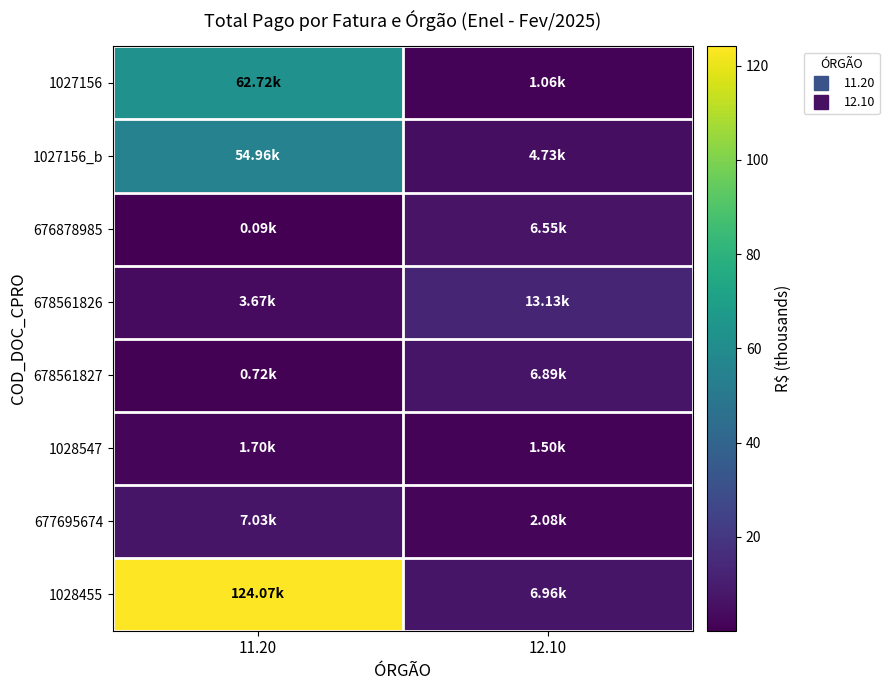

At how many categories does at least one series exceed 94?

1